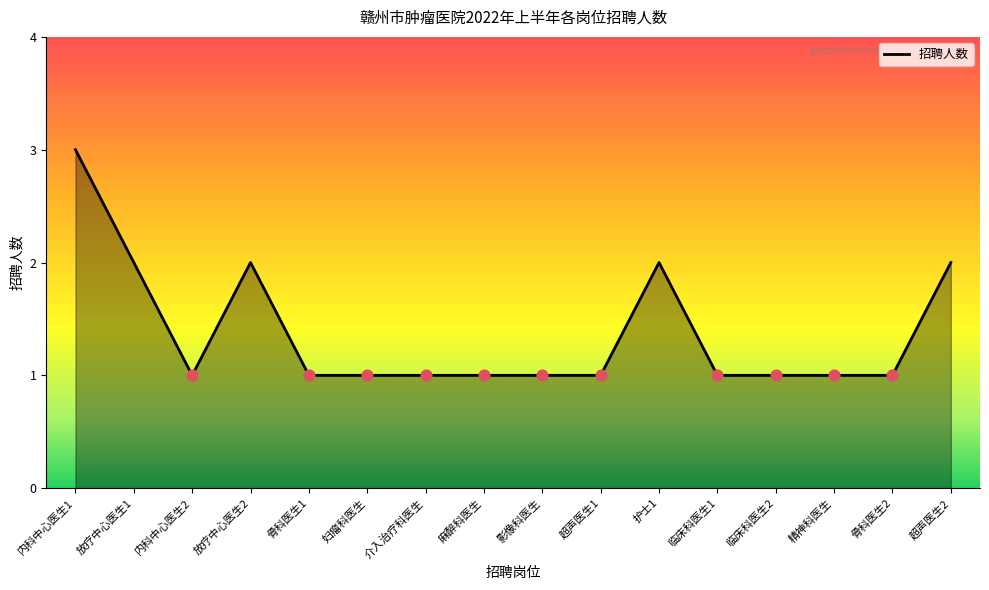

What is the ratio of the value at 超声医生1 to the value at 放疗中心医生2?

0.5